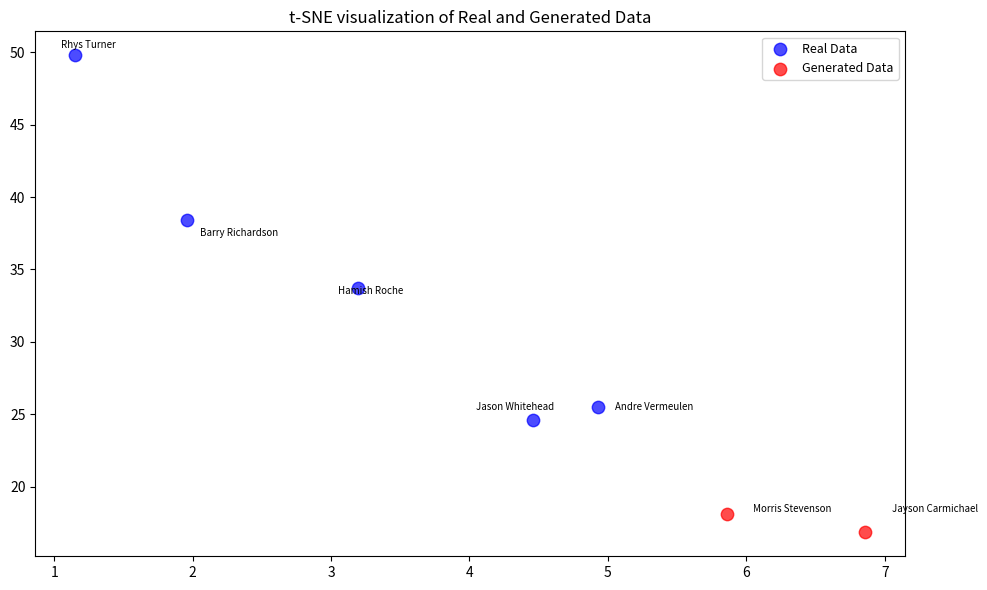

What are all the series names shown in the legend?

Real Data, Generated Data